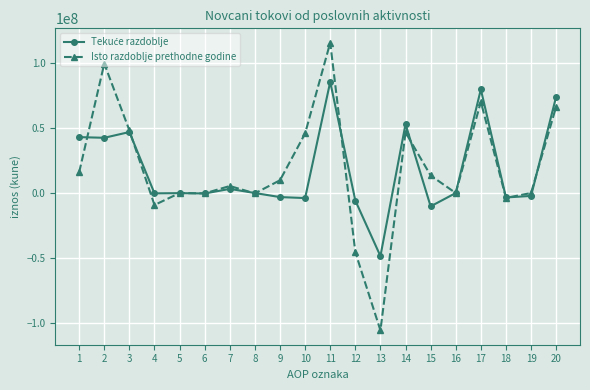

Between 13 and 15, which series saw the biggest shift?

Isto razdoblje prethodne godine